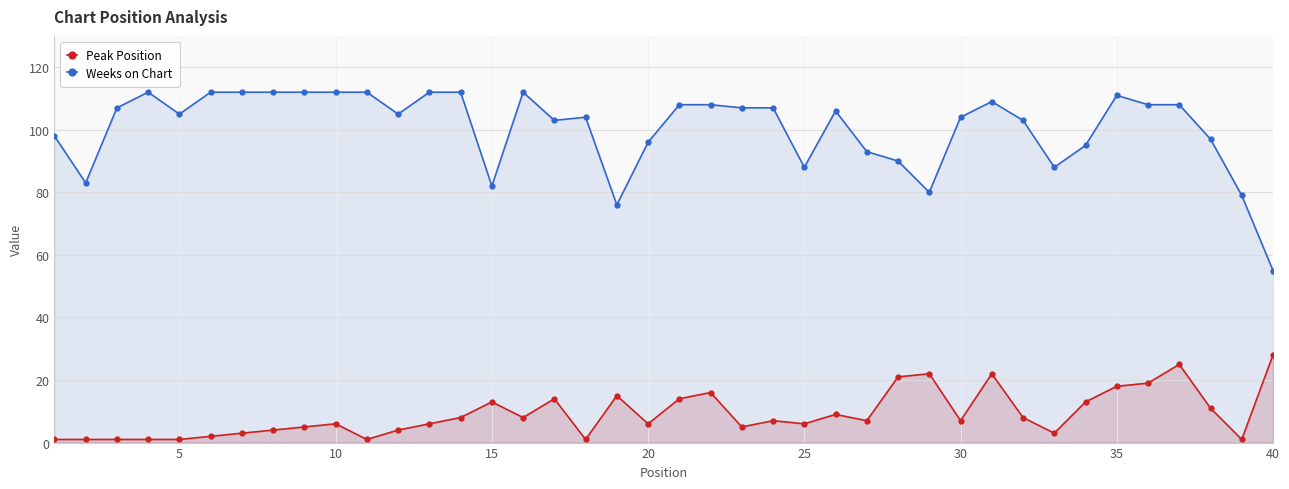

True or false: Weeks on Chart and Peak Position intersect in this chart.

False